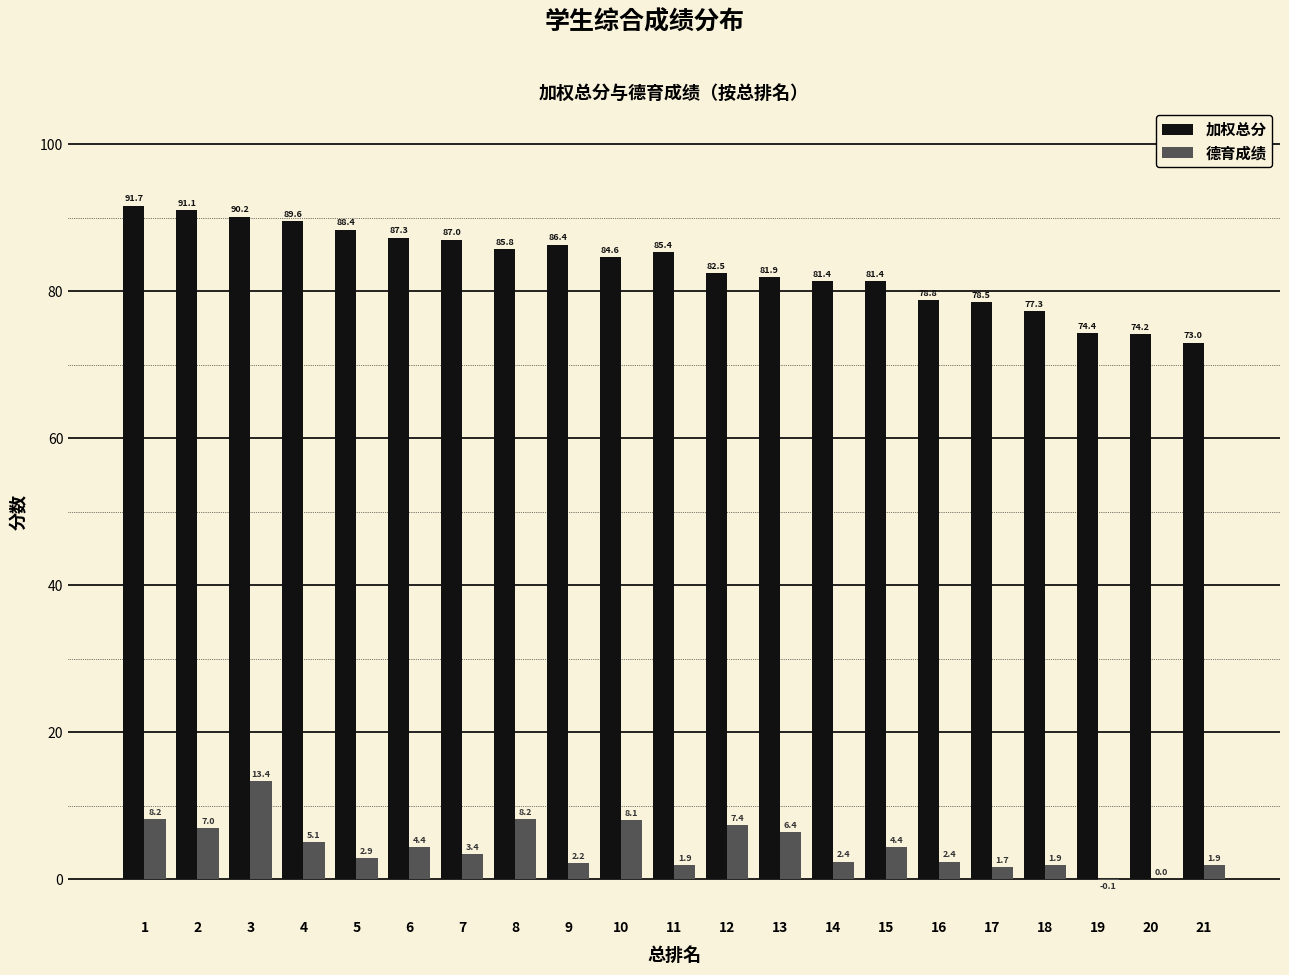

Count the number of data series in this chart.

2